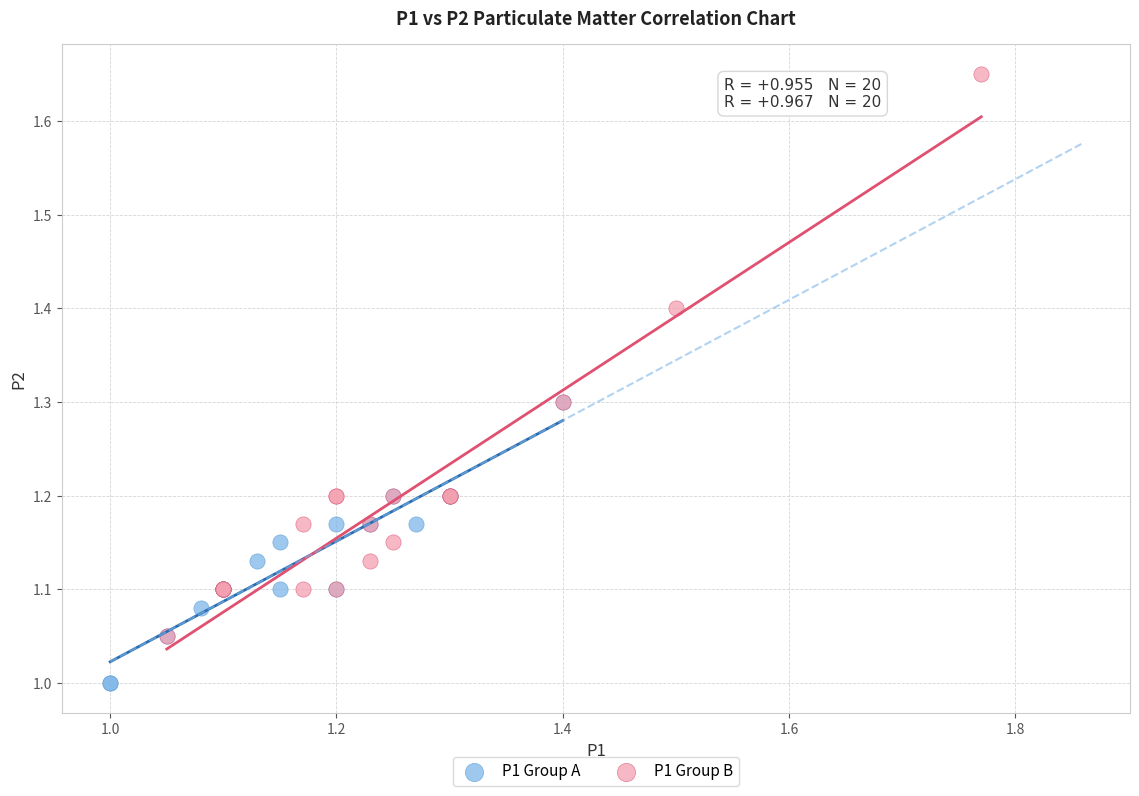

Which series reaches the maximum Y coordinate?

P1 Group B